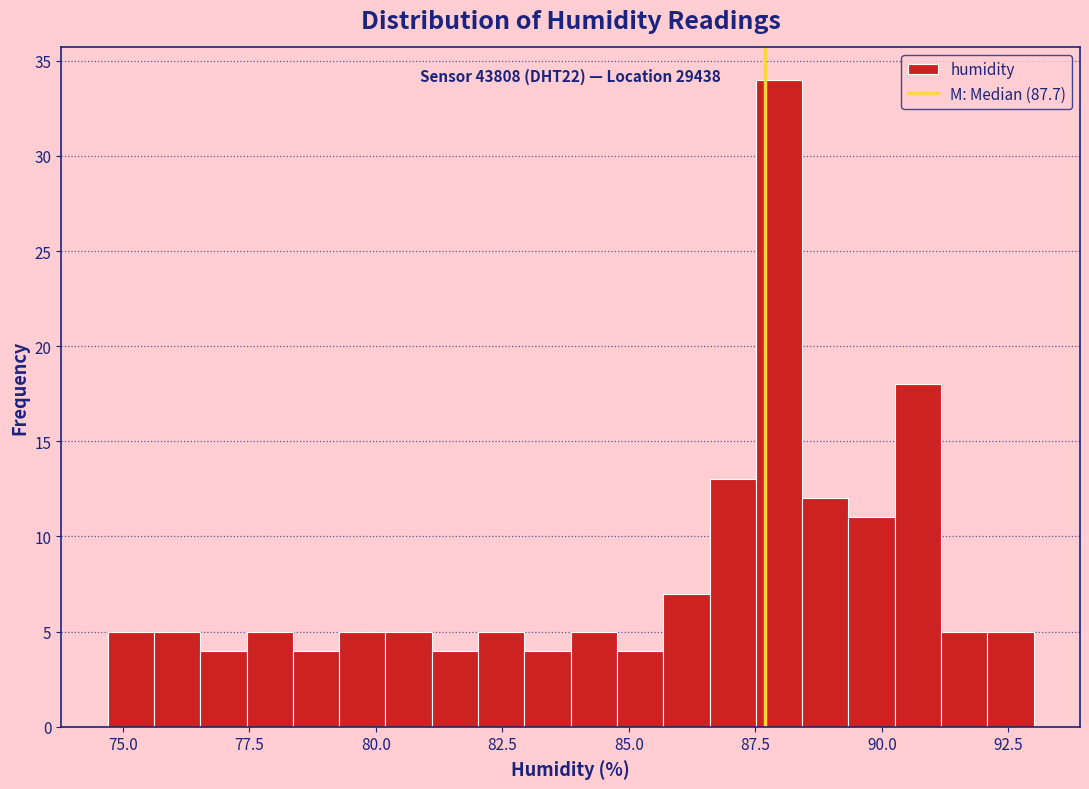

Around what value on the x-axis is the tallest bar? Give the approximate position of its centre, as read against the axis.

88.0